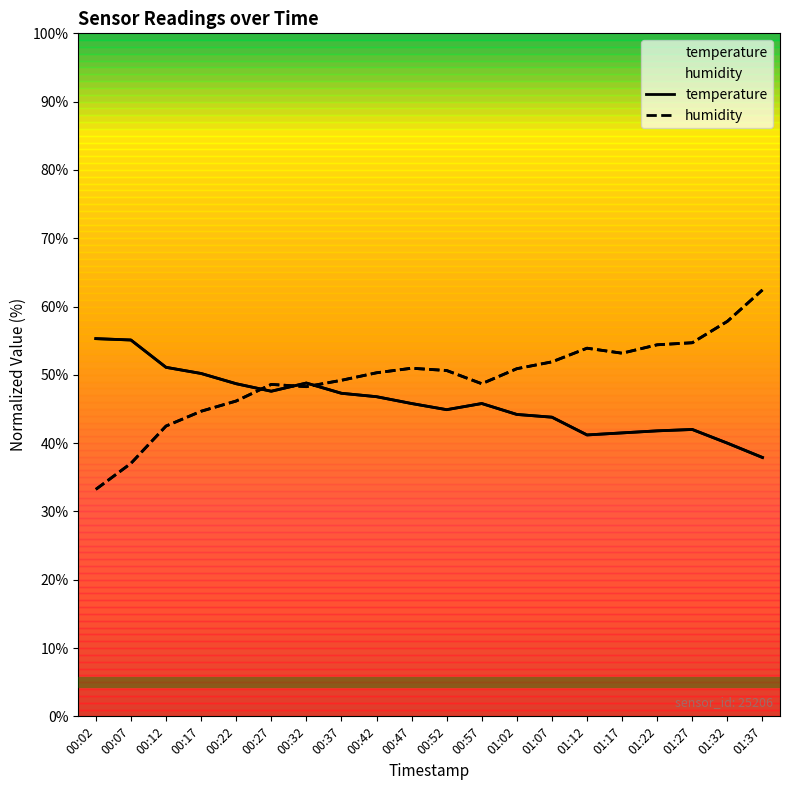

At how many categories does at least one series exceed 43?

20